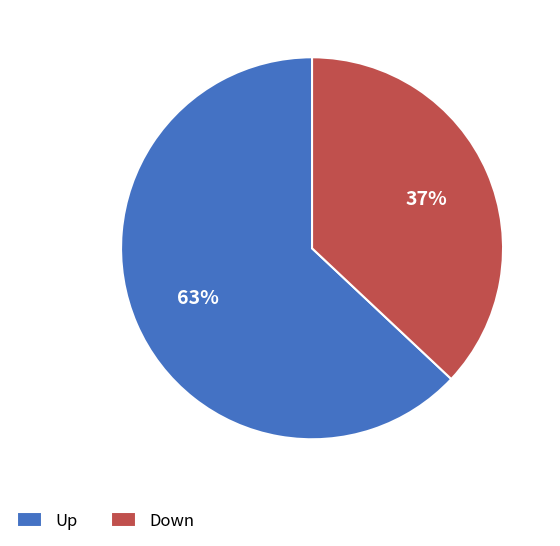

Which category has the smallest portion of the pie?

Down